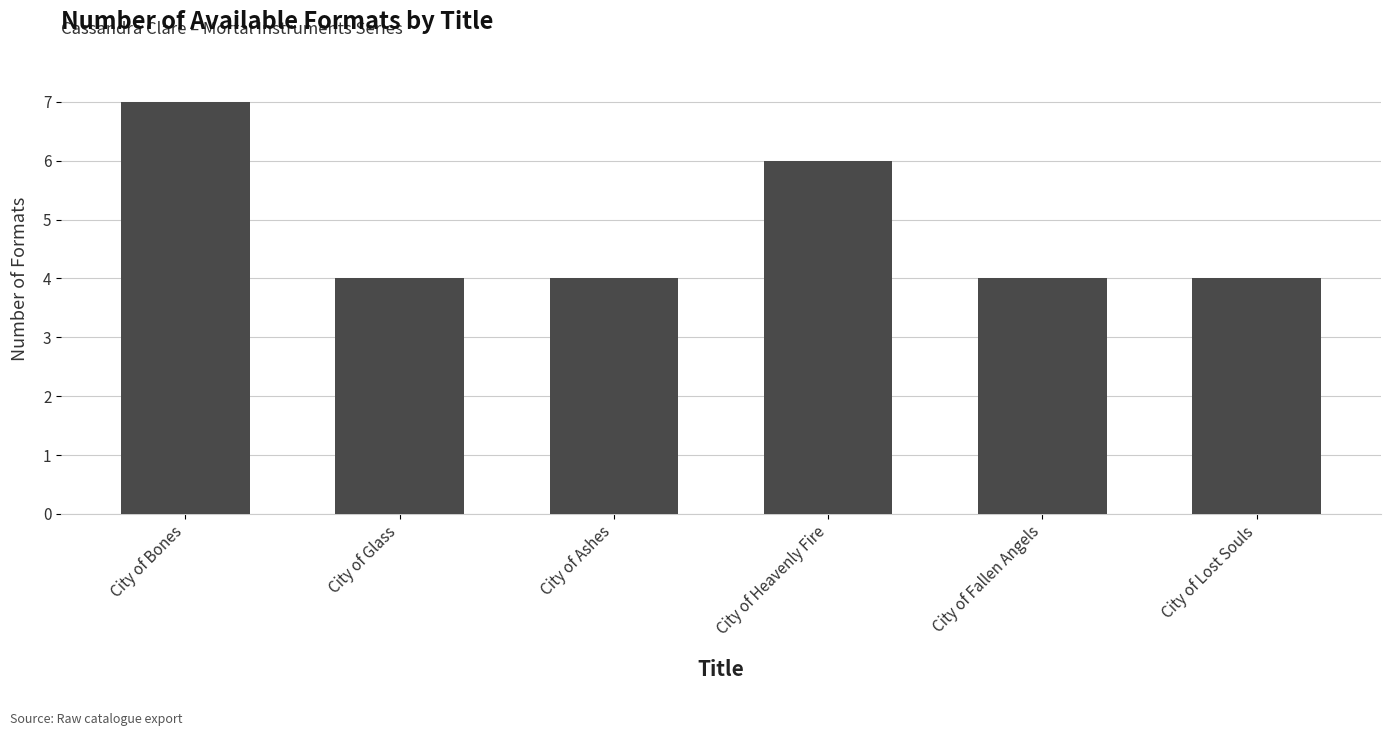

What is the value of the 5th bar from the left?

4